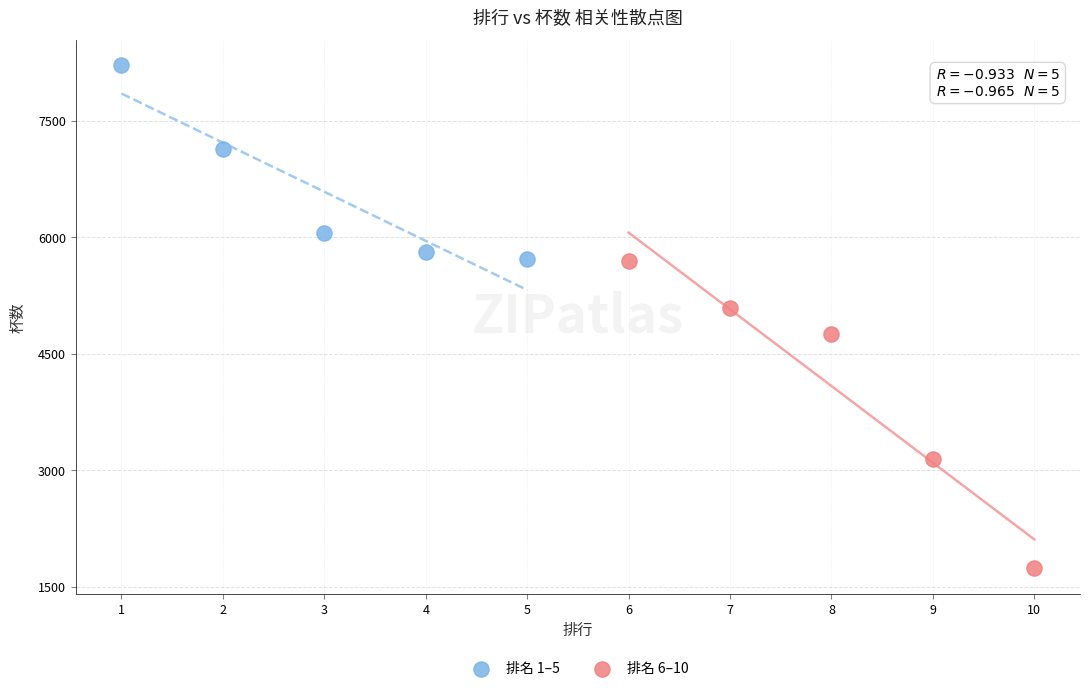

What are all the series names shown in the legend?

排名 1–5, 排名 6–10